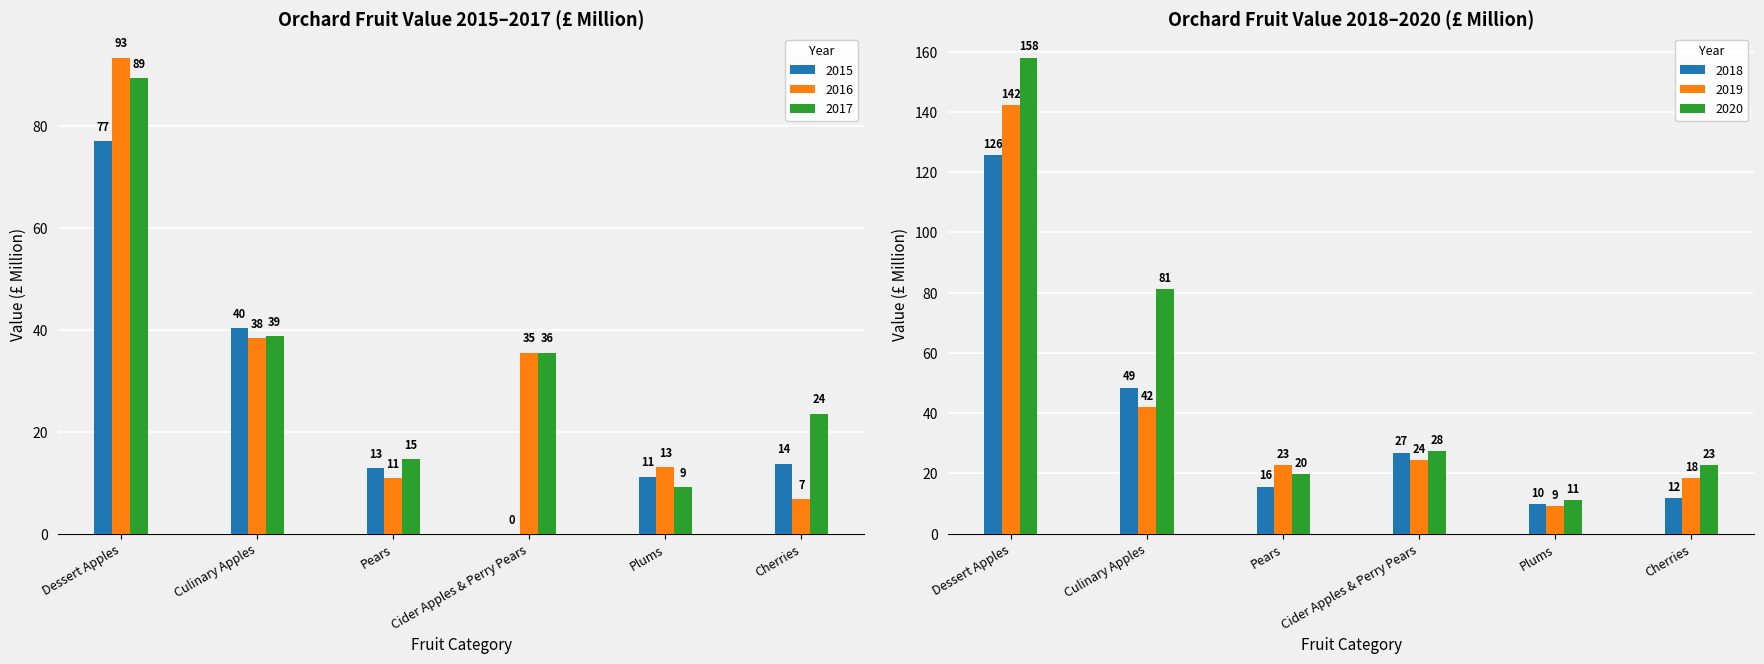

Reading left to right, extract all data points from this chart.

2015: 77.0	40.4	12.9	0.0	11.2	13.8
2016: 93.4	38.4	10.9	35.5	13.0	6.8
2017: 89.3	38.8	14.6	35.5	9.1	23.6
2018: 125.6	48.5	15.7	26.9	10.0	11.7
2019: 142.3	42.0	22.8	24.4	9.2	18.5
2020: 158.1	81.2	19.9	27.6	11.2	22.8